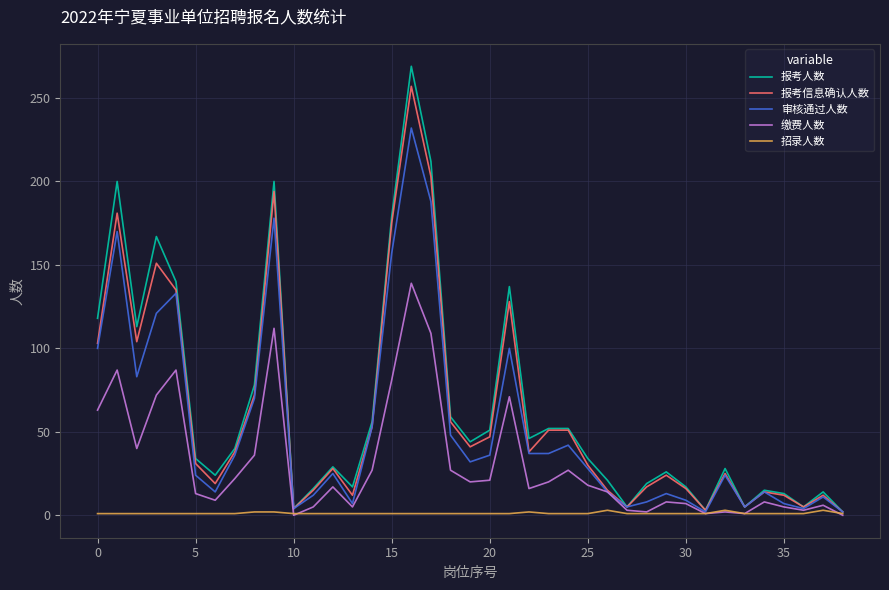

Rank the series by their maximum value, from highest to lowest.

报考人数, 报考信息确认人数, 审核通过人数, 缴费人数, 招录人数